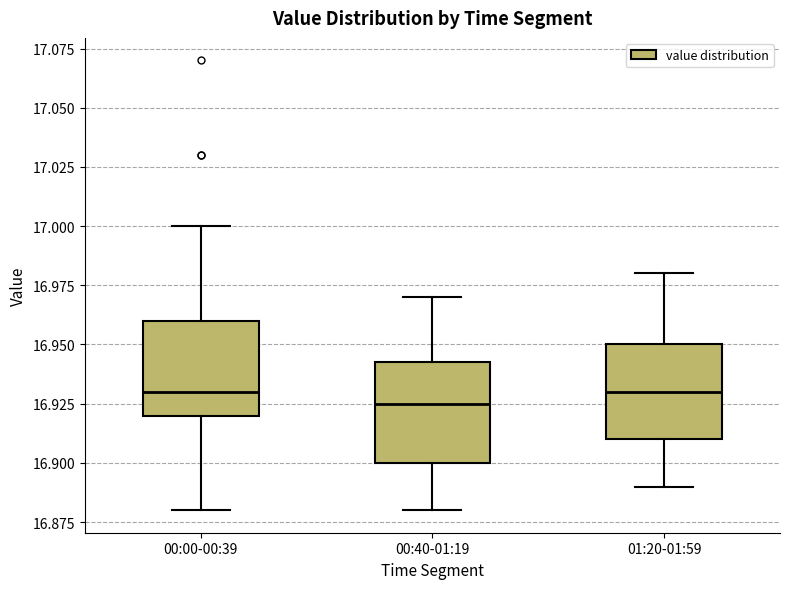

Where is the upper edge of the box for 00:00-00:39 on the y-axis? The values are not printed on the chart, so give them approximately, as read against the axis.

16.960